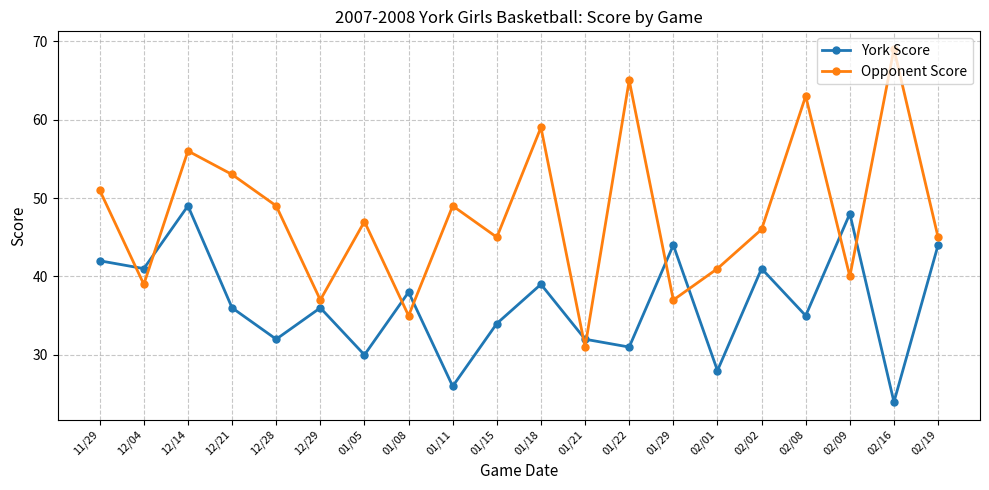

At which label does York Score reach its minimum?

02/16